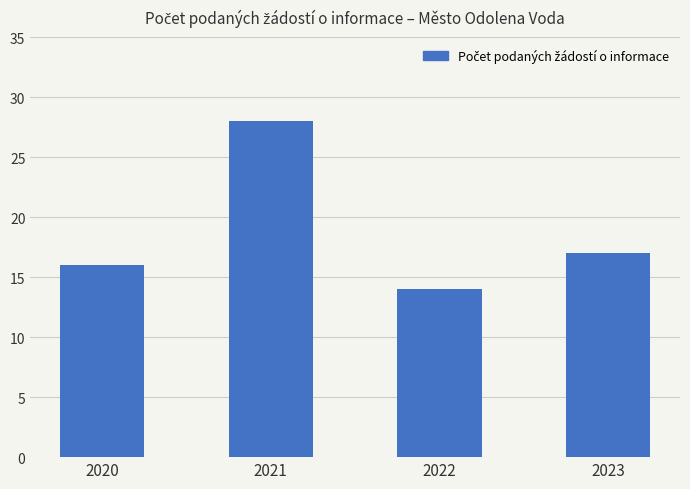

True or false: the data shows 24 at 2020.

False